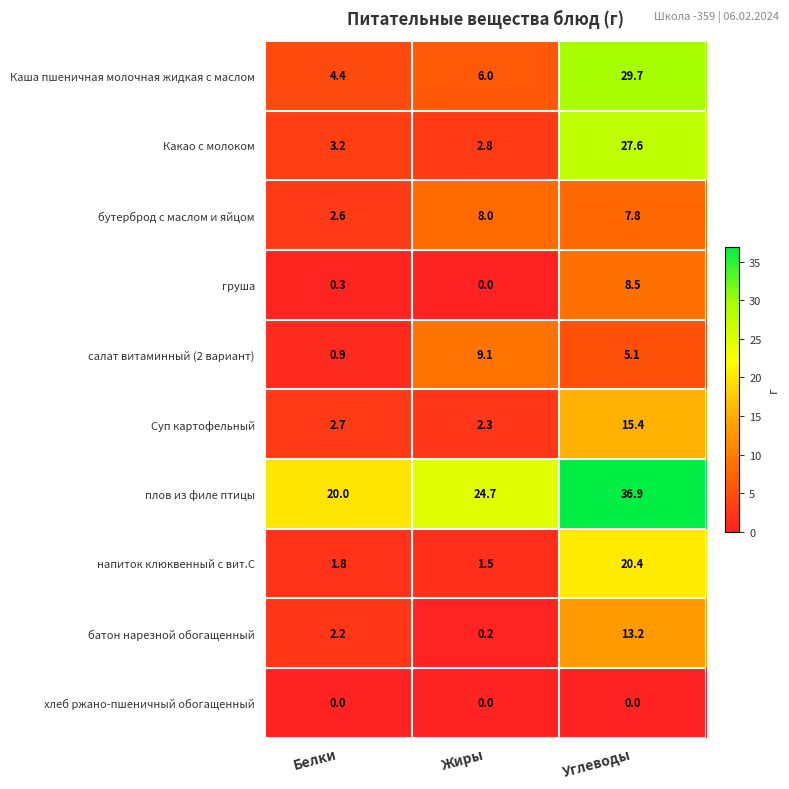

Reading left to right, extract all data points from this chart.

Каша пшеничная молочная жидкая с маслом: Белки=4.4	Жиры=6.0	Углеводы=29.7
Какао с молоком: Белки=3.2	Жиры=2.8	Углеводы=27.6
бутерброд с маслом и яйцом: Белки=2.6	Жиры=8.0	Углеводы=7.8
груша: Белки=0.3	Жиры=0.0	Углеводы=8.5
салат витаминный (2 вариант): Белки=0.9	Жиры=9.1	Углеводы=5.1
Суп картофельный: Белки=2.7	Жиры=2.3	Углеводы=15.4
плов из филе птицы: Белки=20.0	Жиры=24.7	Углеводы=36.9
напиток клюквенный с вит.С: Белки=1.8	Жиры=1.5	Углеводы=20.4
батон нарезной обогащенный: Белки=2.2	Жиры=0.2	Углеводы=13.2
хлеб ржано-пшеничный обогащенный: Белки=0.0	Жиры=0.0	Углеводы=0.0